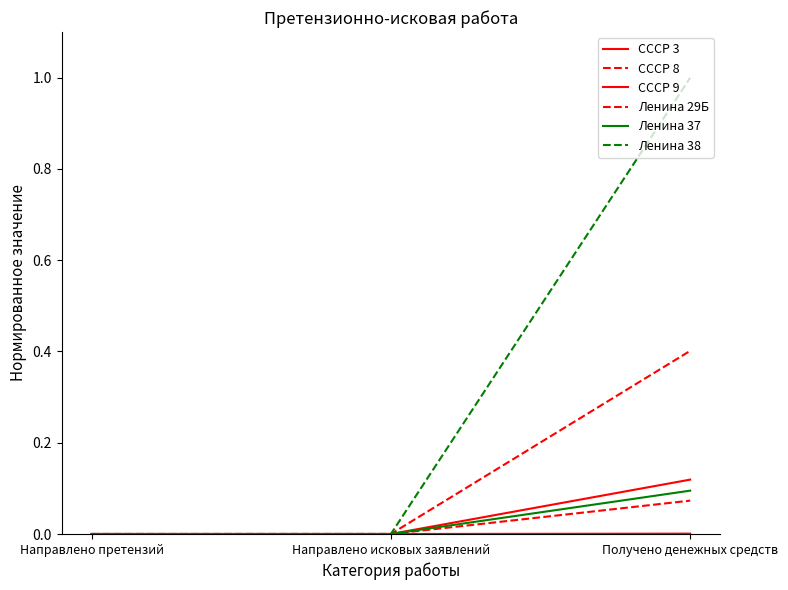

Does the chart have visible grid lines?

No